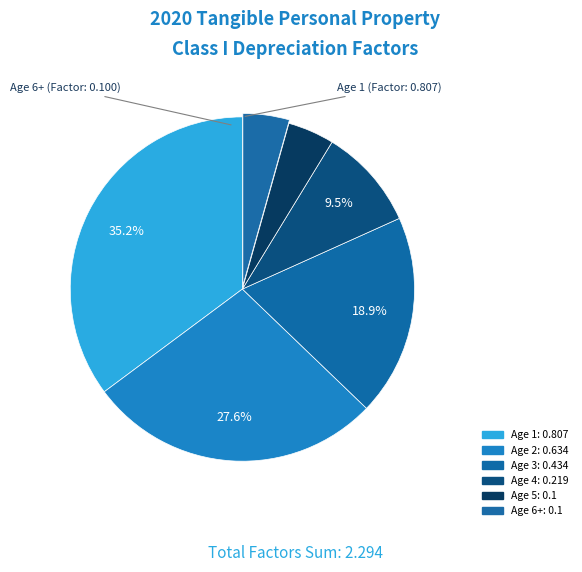

Which category has the smallest portion of the pie?

Age 5